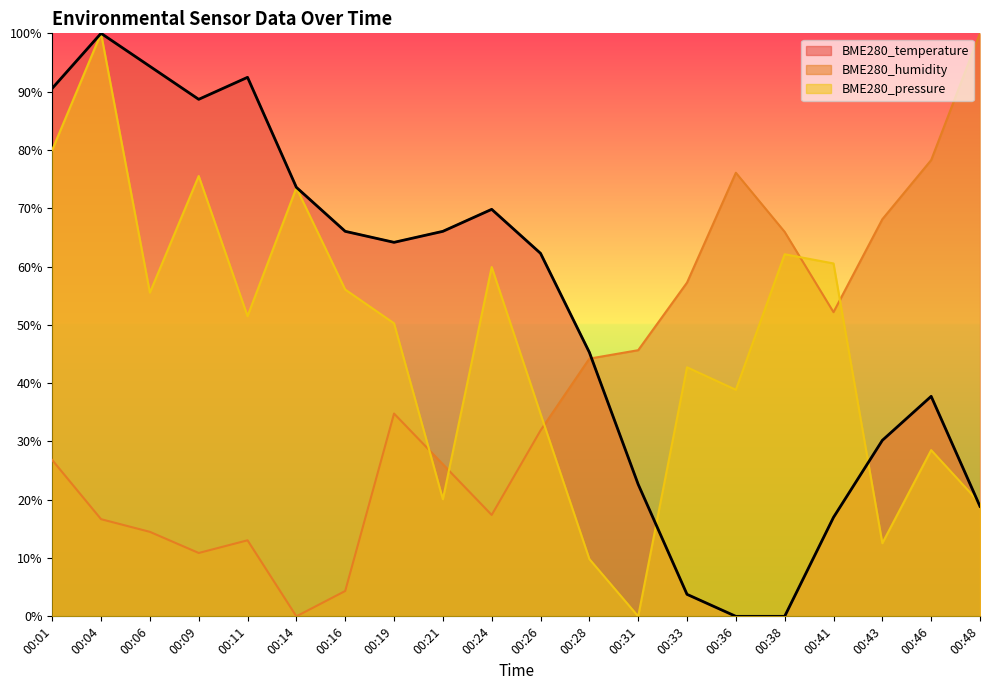

Between which two adjacent categories do BME280_temperature and BME280_pressure first intersect?

00:31 and 00:33